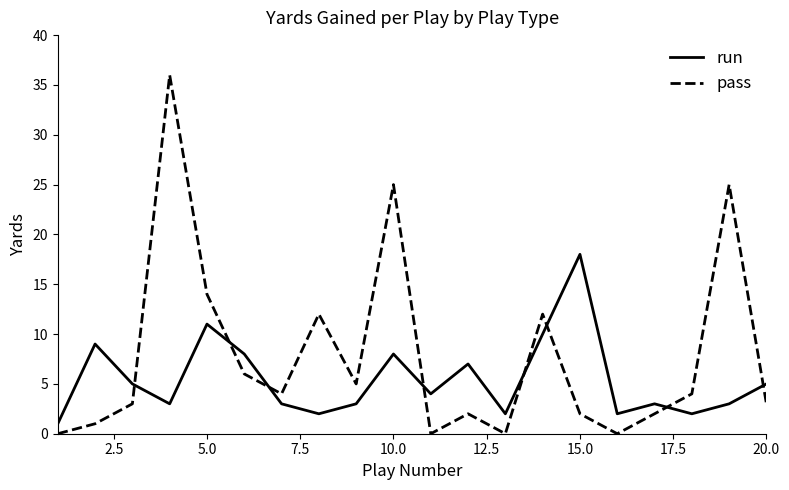

Which series has the widest spread of values?

pass